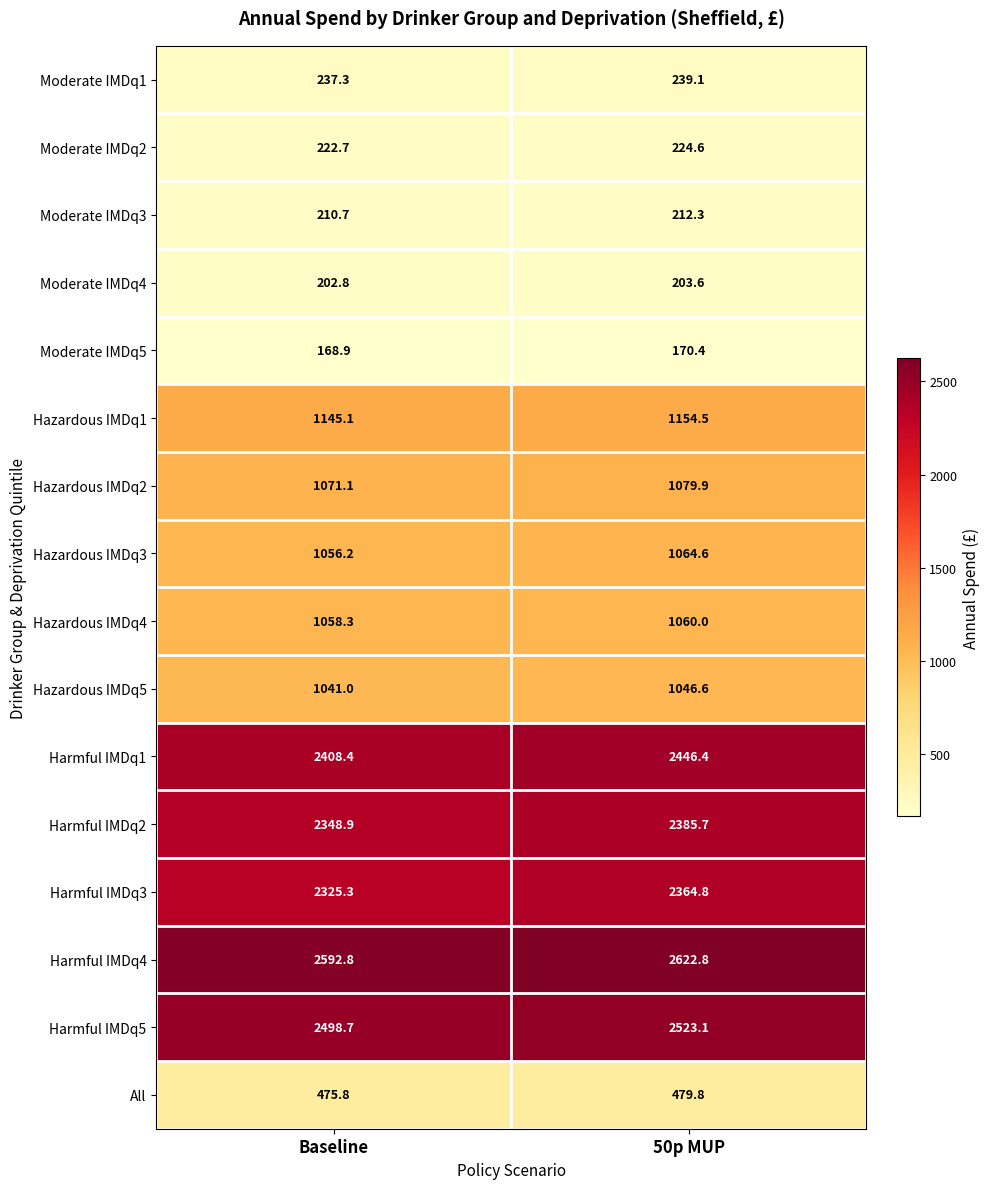

What is the sum of the All values at Baseline and 50p MUP?

955.6